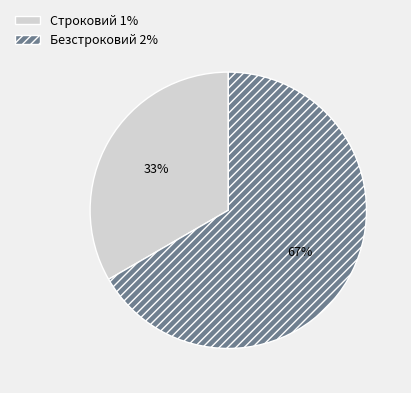

Which slice is the largest?

Безстроковий